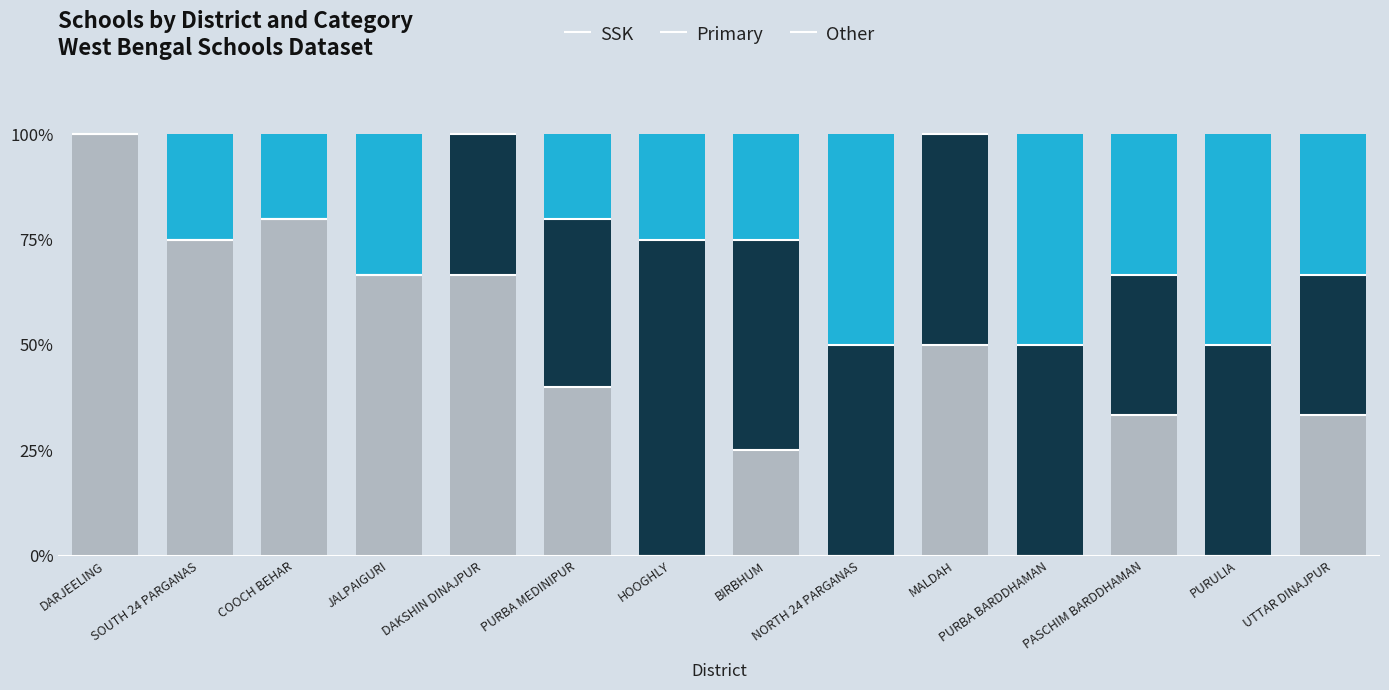

What is the total value across all series at UTTAR DINAJPUR?

100.0